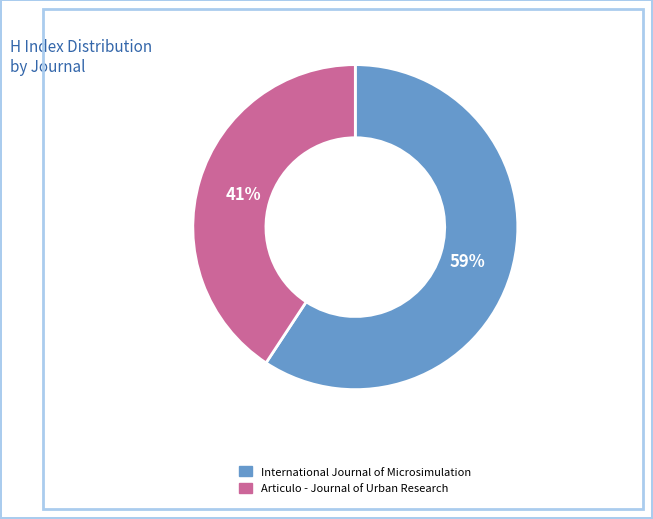

How many segments does this pie chart have?

2